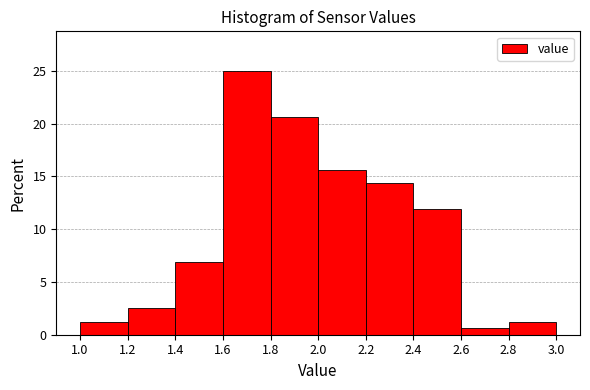

How tall is the bar that spans 2.8 to 3.0 on the x-axis? The values are not printed on the chart, so give them approximately, as read against the axis.

1.5